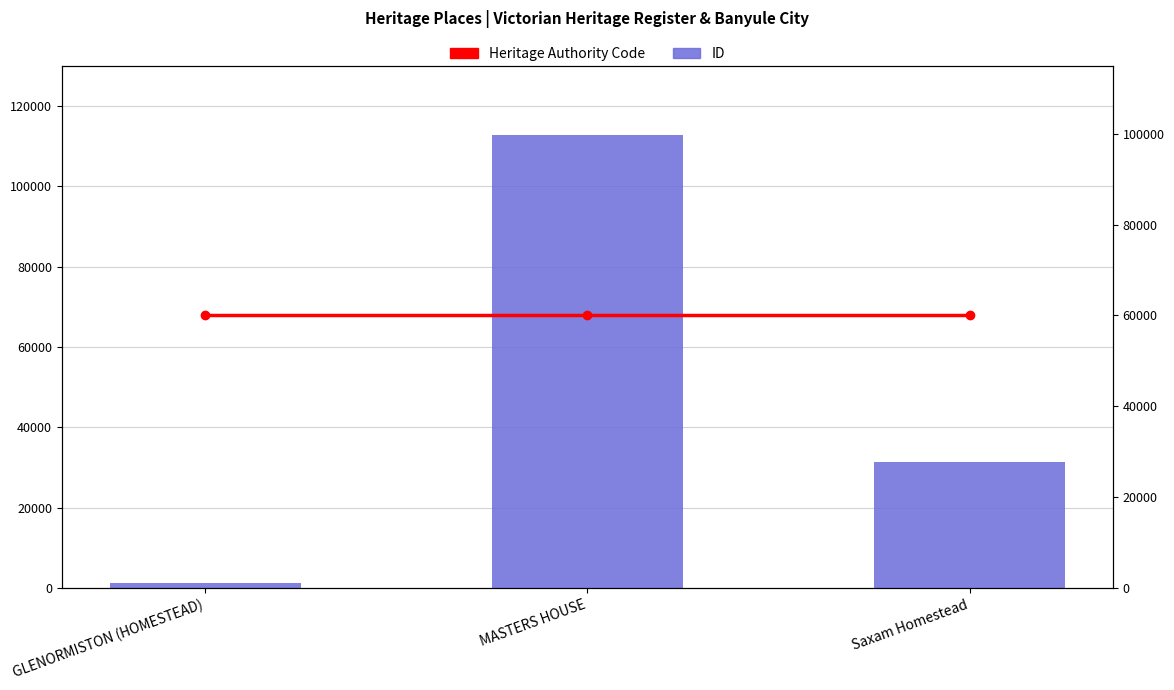

Which category has the highest value in the ID (numeric) series?

MASTERS HOUSE